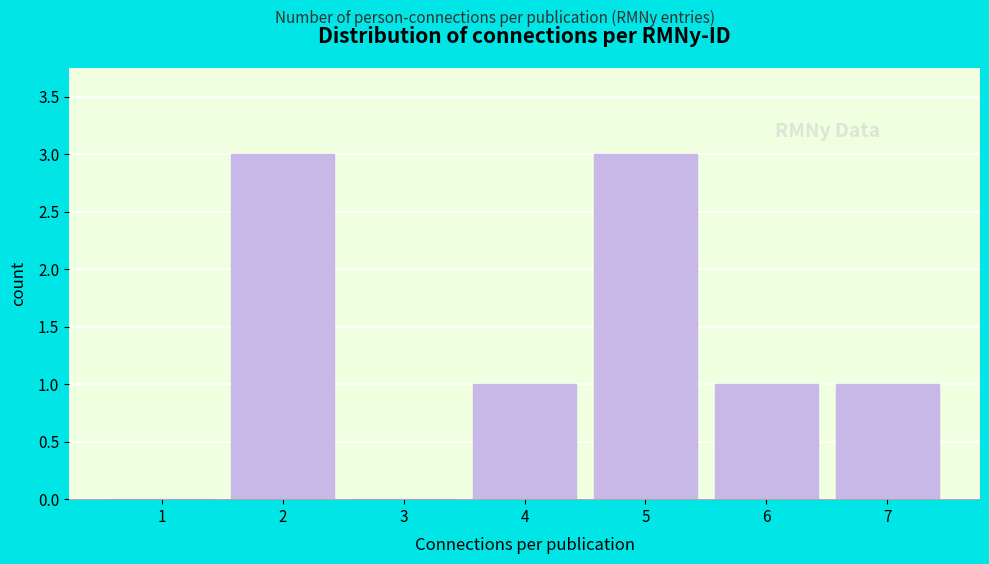

Reading left to right, list every bar in this chart as the range it spans on the x-axis followed by its height. The values are not printed on the chart, so give them approximately, as read against the axis.

0.5 to 1.5: 0
1.5 to 2.5: 3
2.5 to 3.5: 0
3.5 to 4.5: 1
4.5 to 5.5: 3
5.5 to 6.5: 1
6.5 to 7.5: 1